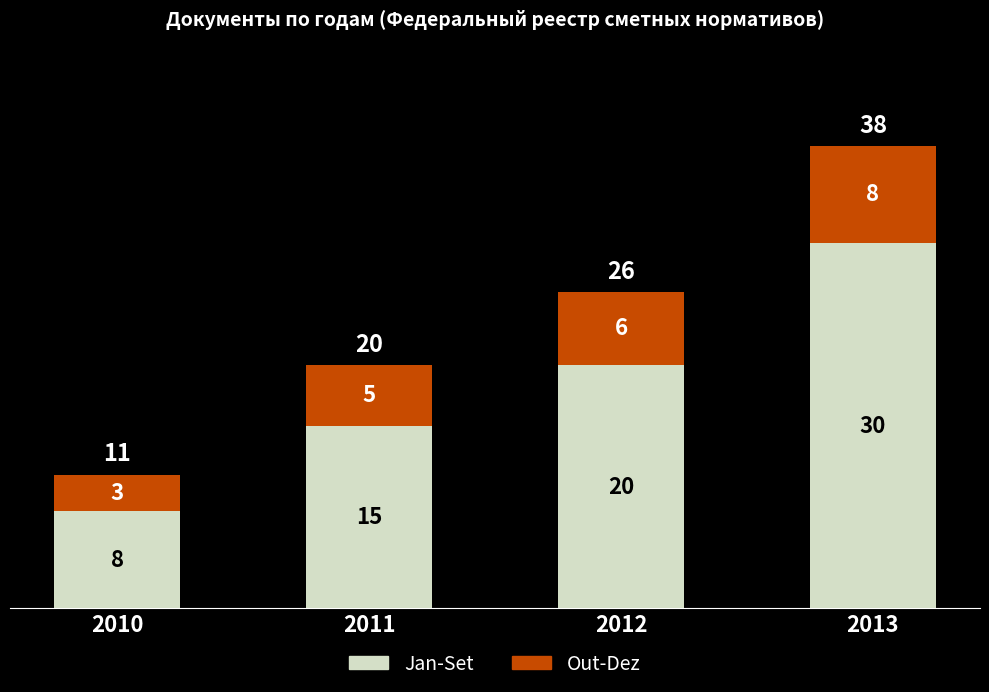

What is the difference between the Jan-Set values at 2010 and 2013?

22